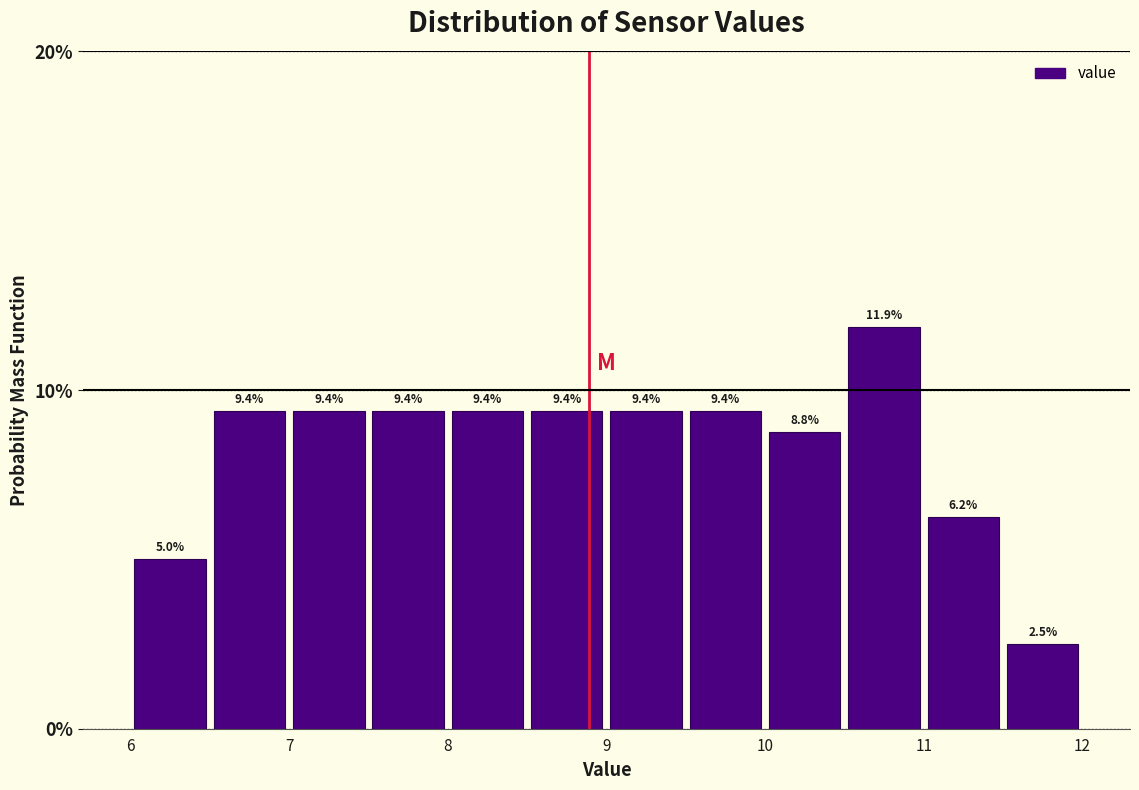

Reading left to right, list every bar in this chart as the range it spans on the x-axis followed by its height.

6.0 to 6.5: 5.0
6.5 to 7.0: 9.4
7.0 to 7.5: 9.4
7.5 to 8.0: 9.4
8.0 to 8.5: 9.4
8.5 to 9.0: 9.4
9.0 to 9.5: 9.4
9.5 to 10.0: 9.4
10.0 to 10.5: 8.8
10.5 to 11.0: 11.9
11.0 to 11.5: 6.2
11.5 to 12.0: 2.5